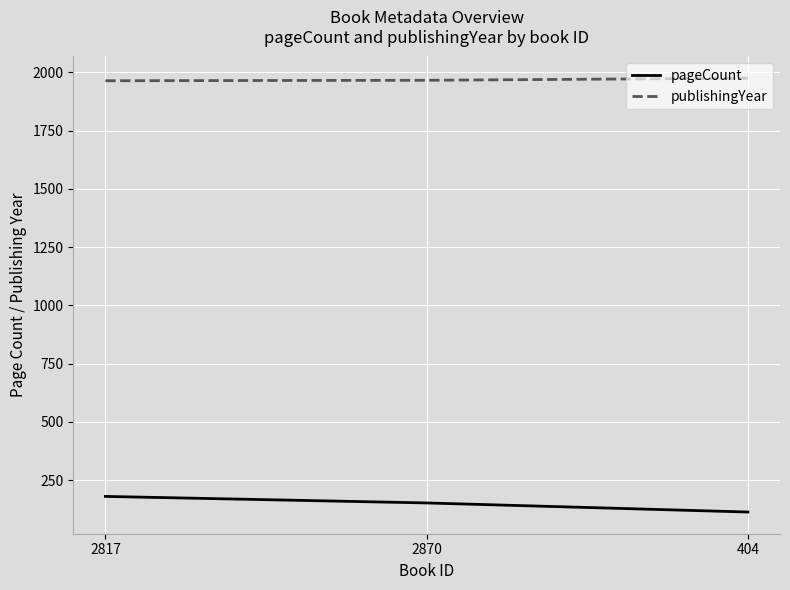

What is the difference between the maximum and minimum values in the publishingYear series?

11